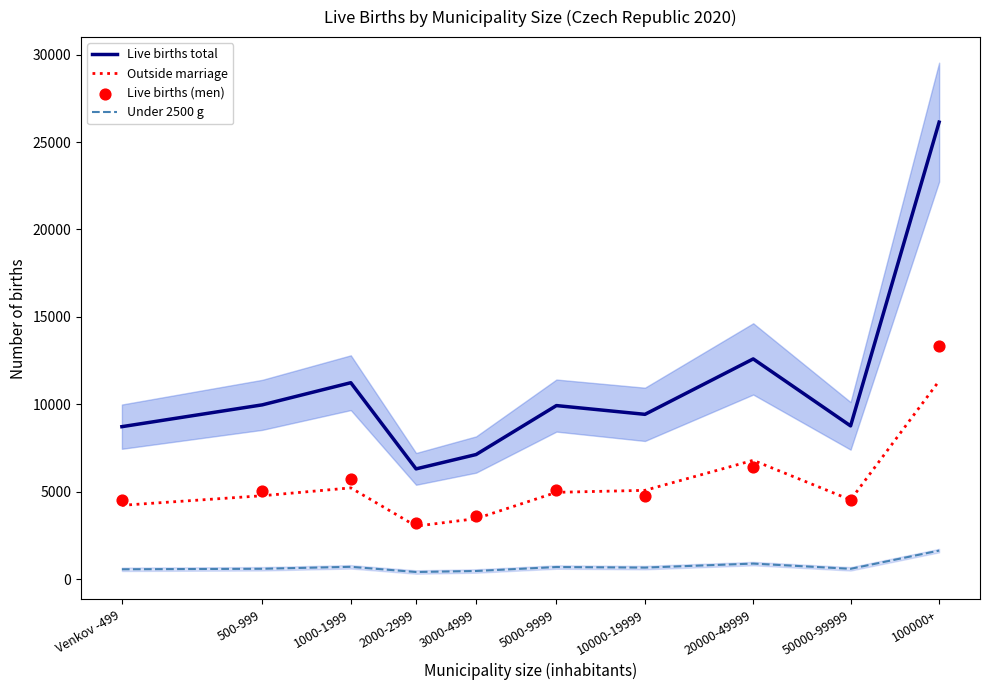

Which series reaches the minimum Y coordinate?

Under 2500 g